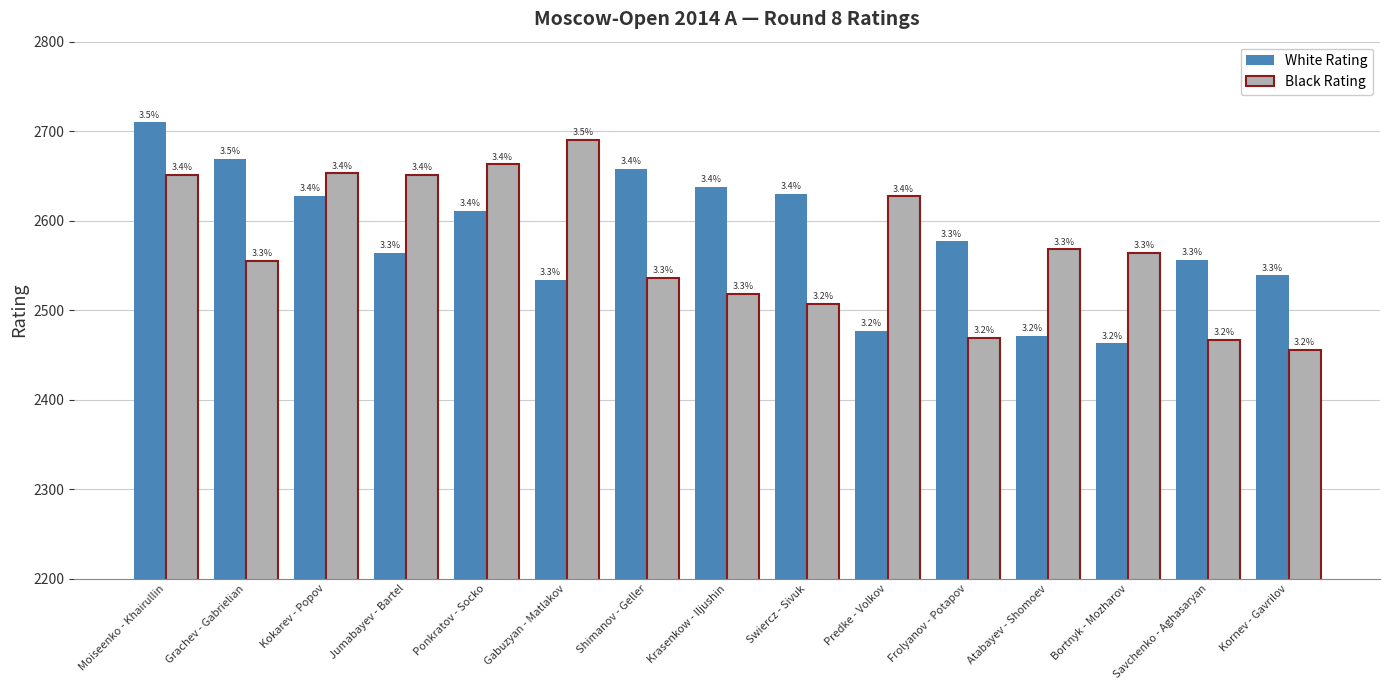

How many groups of bars are there?

15